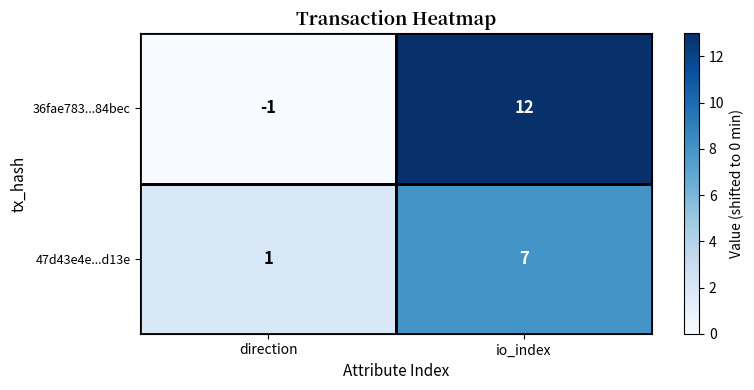

At which label is 47d43e4e...d13e closest to 4?

direction